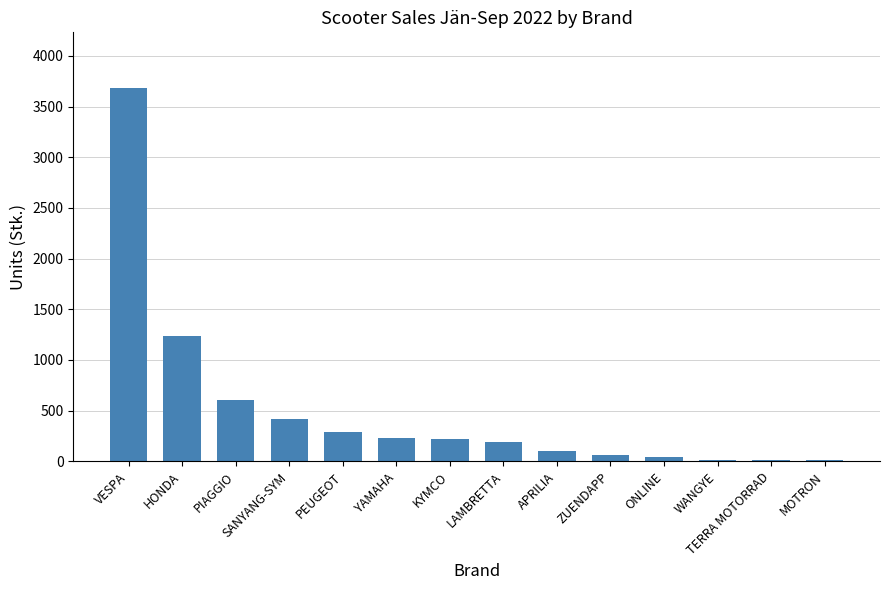

What is the difference between the second highest and minimum values?

1218